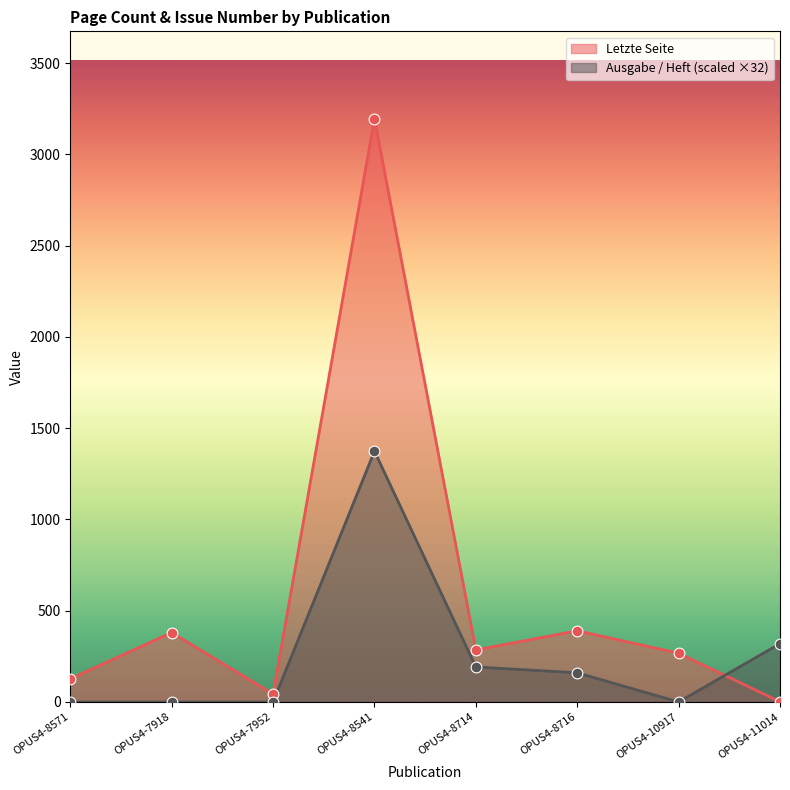

Which series has the largest Y range (max minus min)?

Letzte Seite